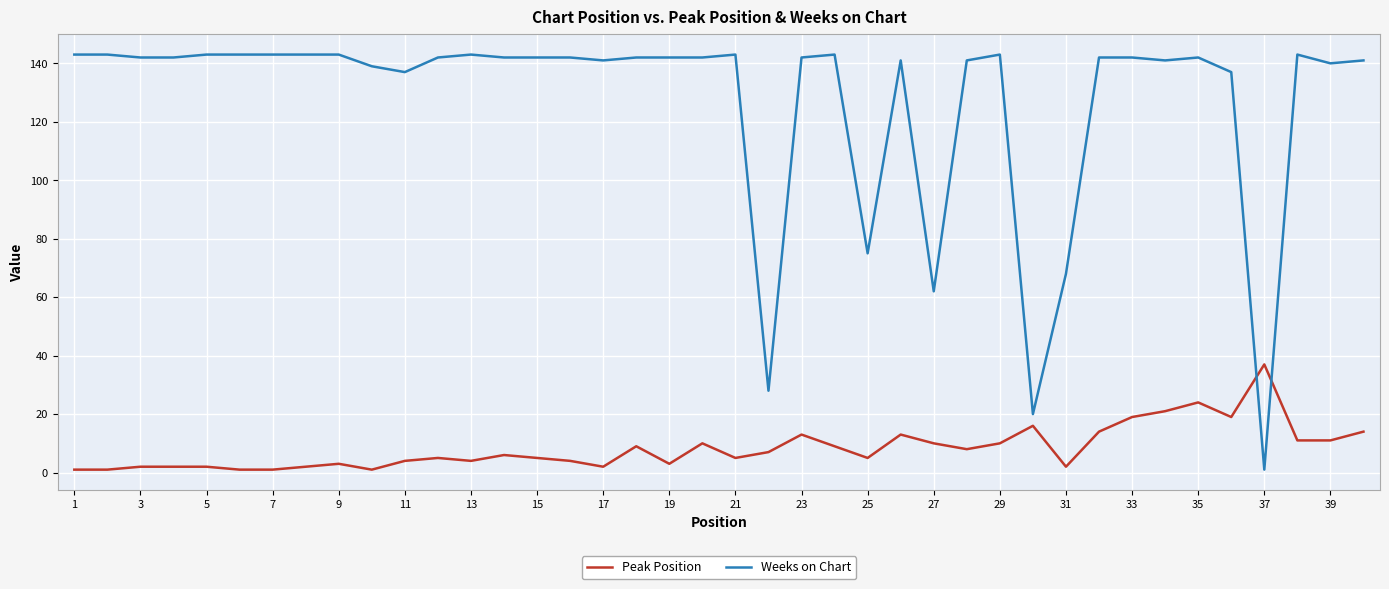

List the series in order of their overall mean, lowest first.

Peak Position, Weeks on Chart